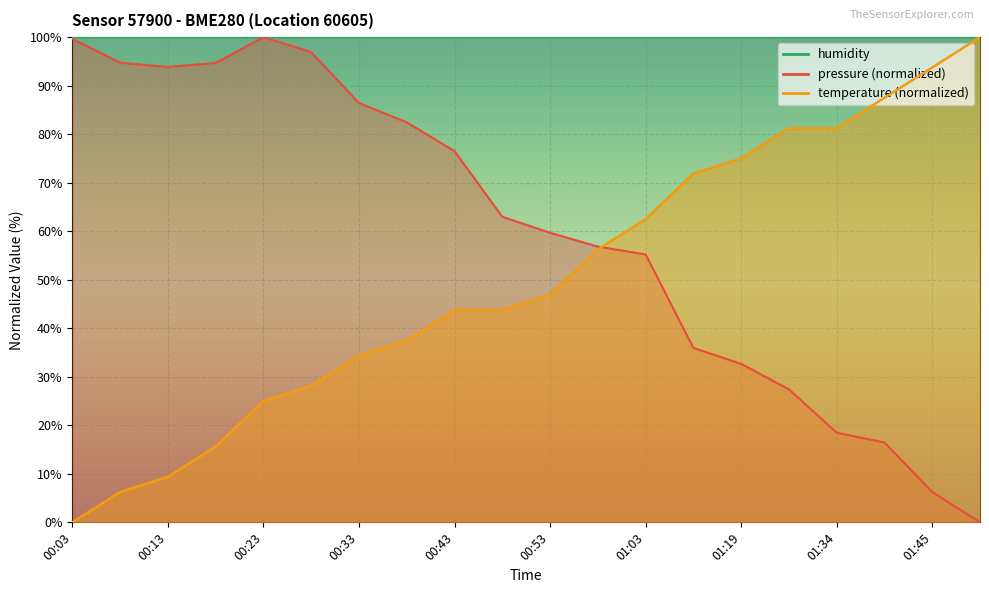

What is the label of the 16th point from the left?

01:29